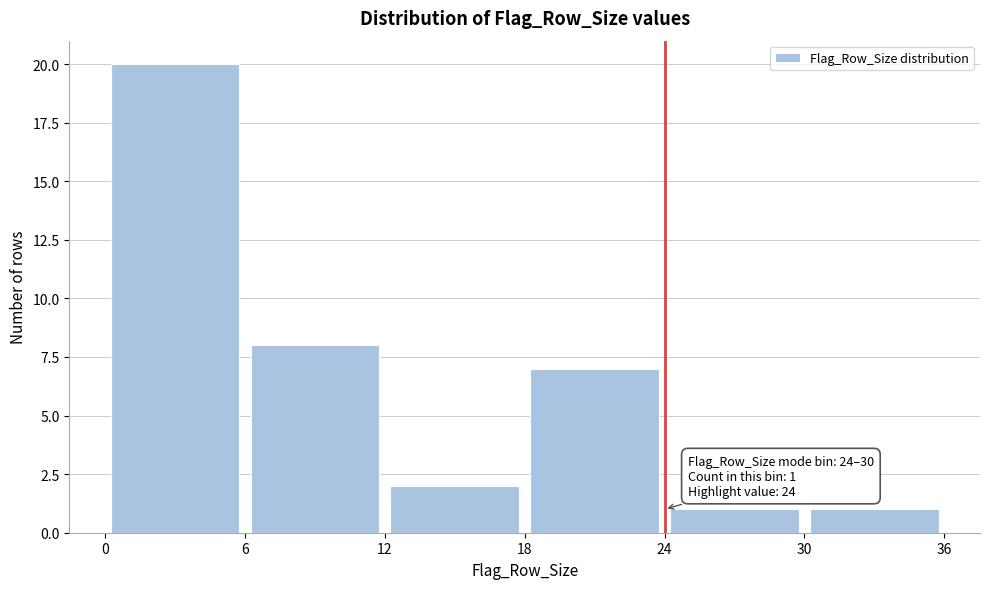

Which range on the x-axis has the tallest bar?

0 to 6